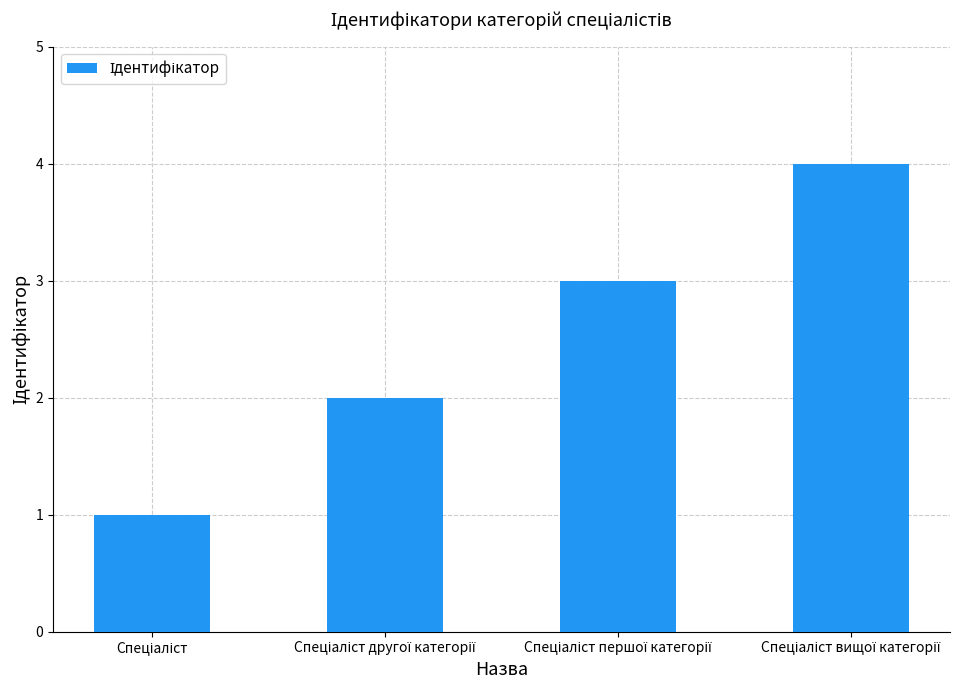

What is the difference between the maximum and minimum values?

3